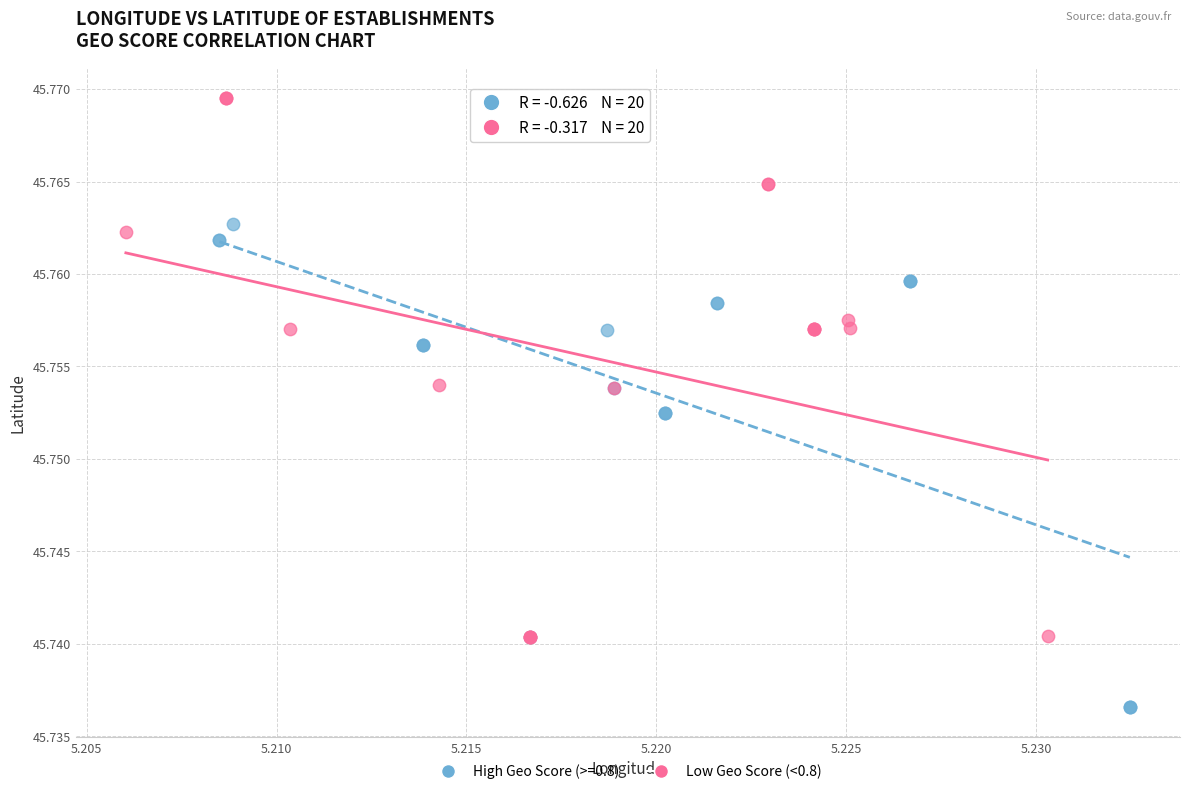

Which series contains the highest Y value?

Low Geo Score (<0.8)